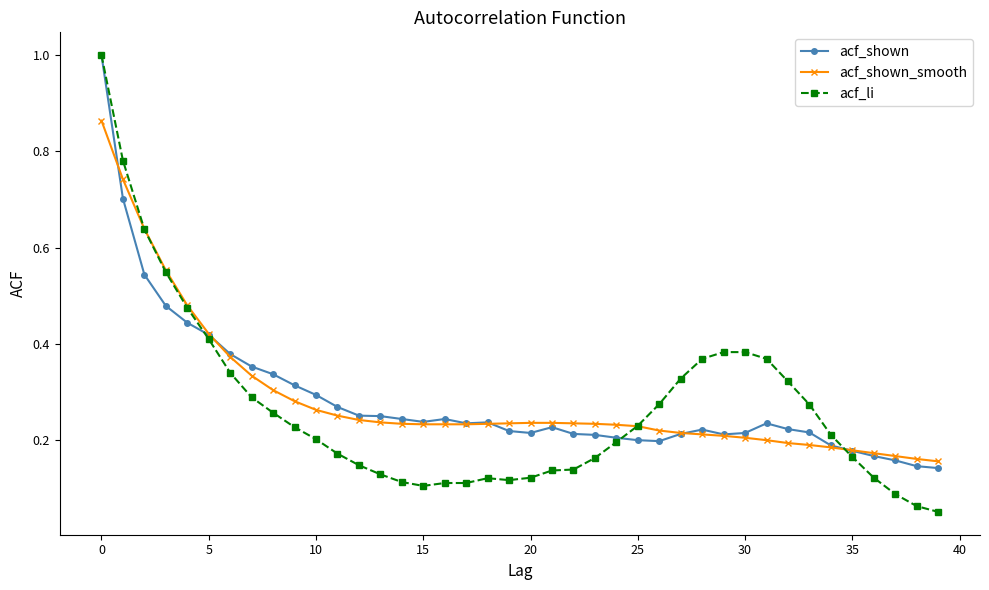

How many times do acf_li and acf_shown_smooth cross each other?

3